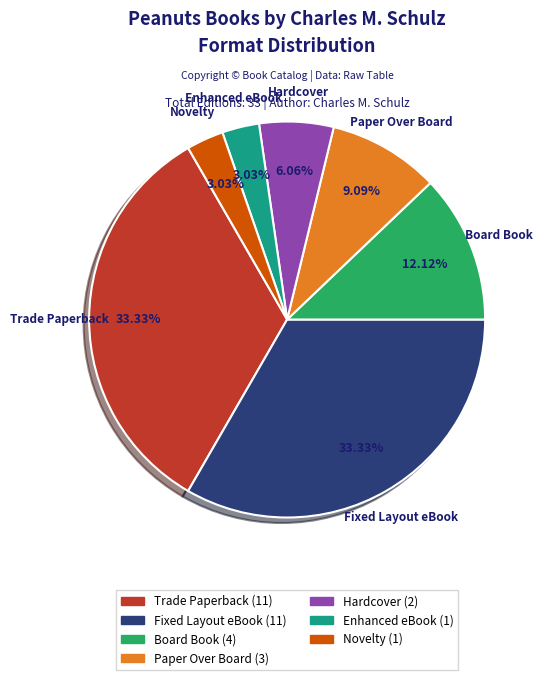

What is the ratio of the value at Fixed Layout eBook to the value at Paper Over Board?

3.7